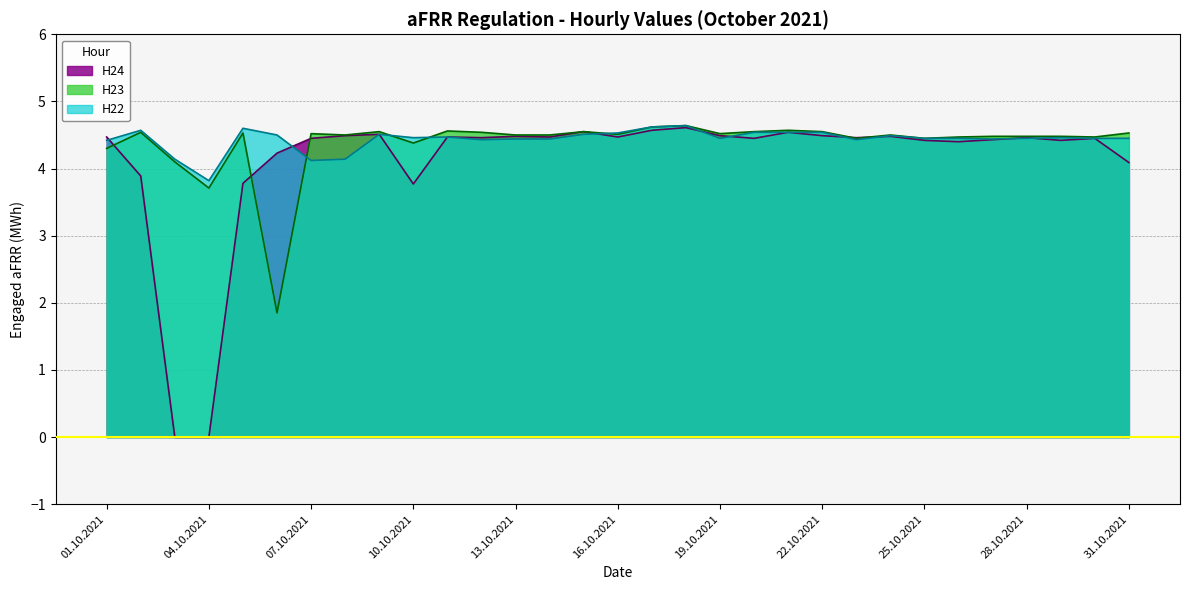

What is the label of the 31st point from the left?

31.10.2021